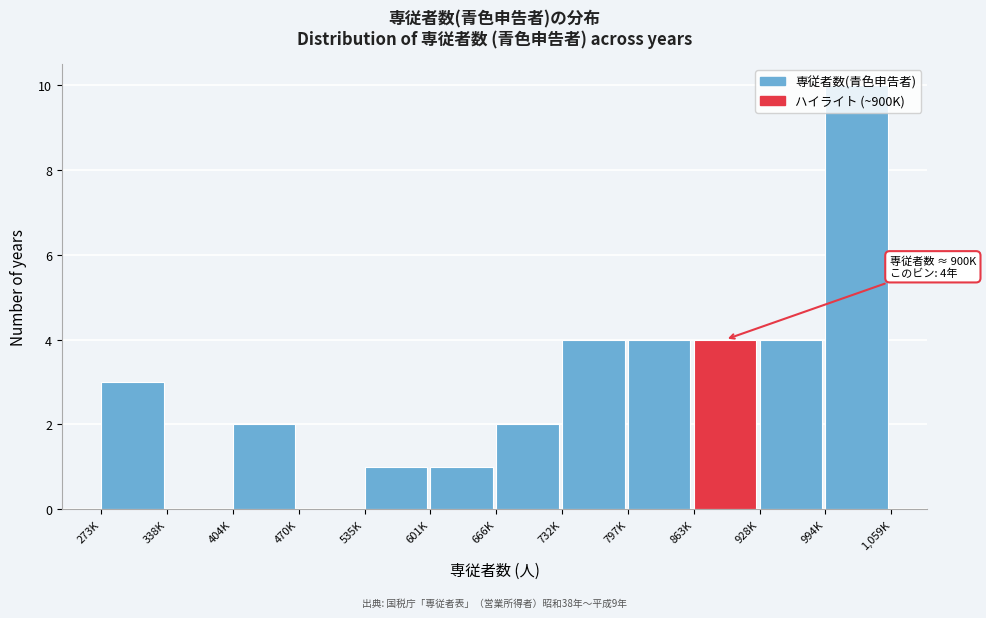

What is the change in value from 273K to 928K?

+1